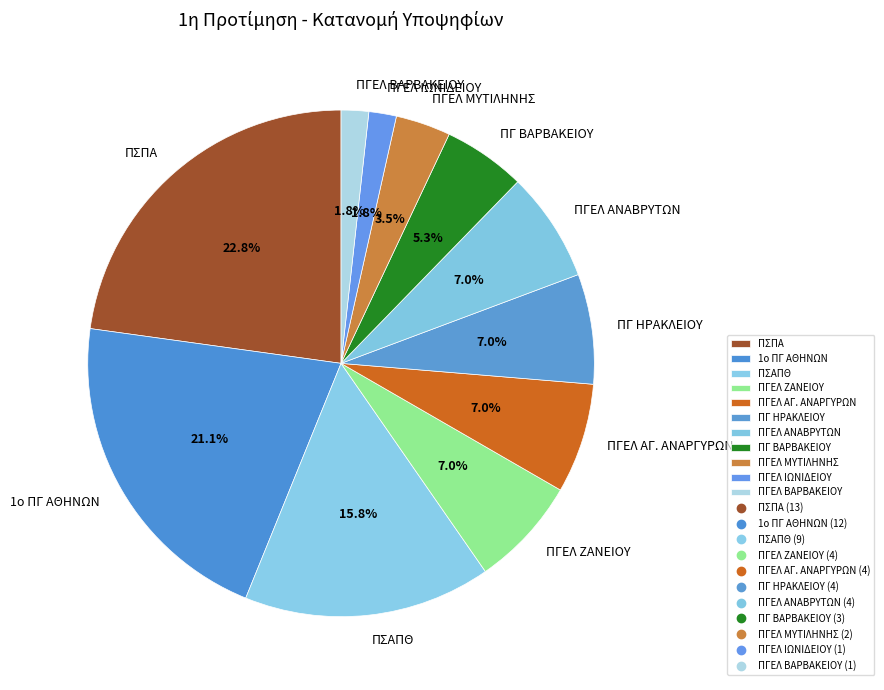

To the nearest percent, what is the average slice percentage?

9%